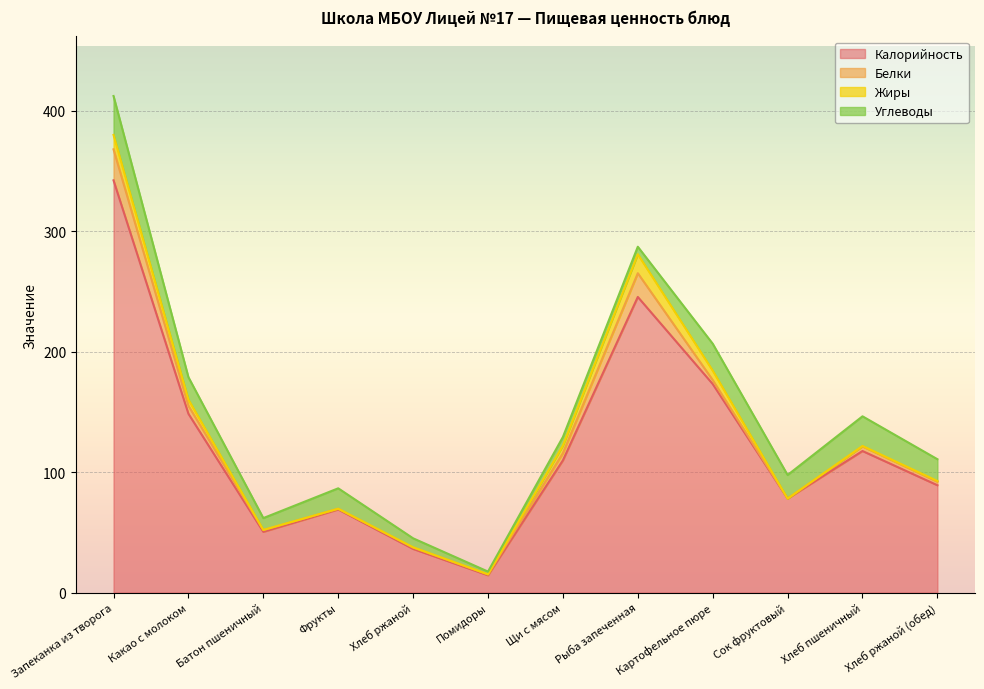

How many values in the Белки series exceed 3?

6